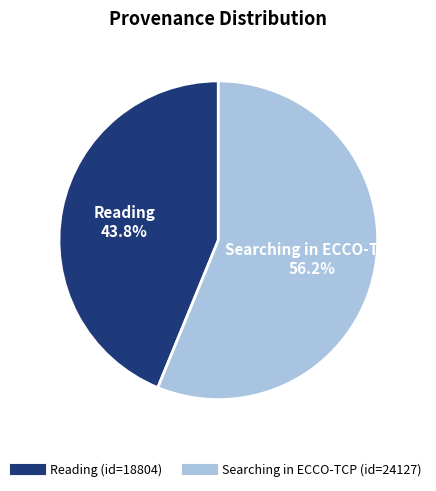

True or false: Searching in ECCO-TCP accounts for 56% of the total.

True